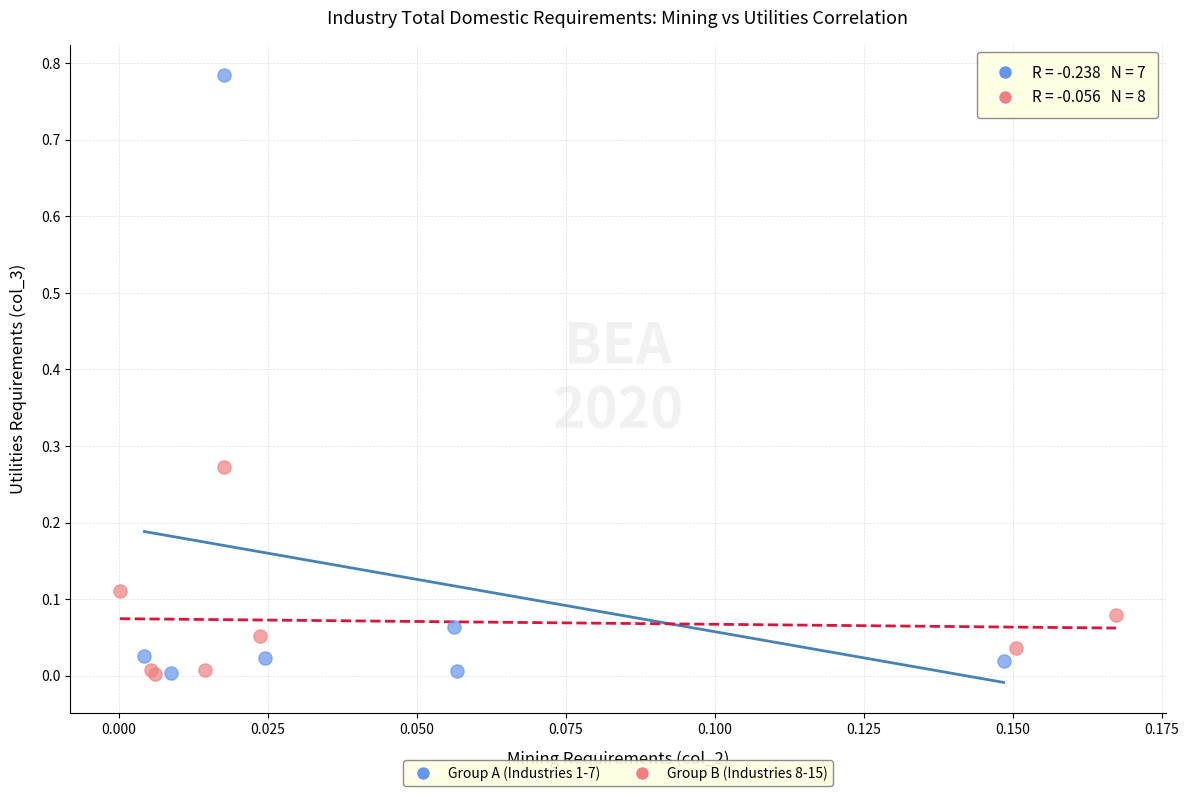

Which series has the largest Y range (max minus min)?

Group A (Industries 1-7)